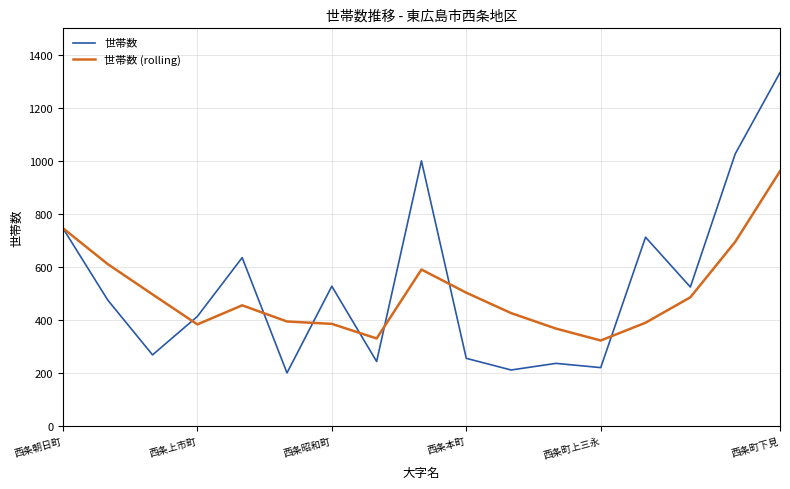

At how many categories does at least one series exceed 650?

5